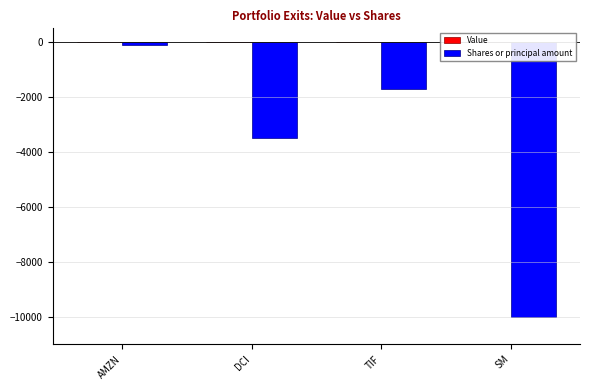

How many series are shown in this chart?

1